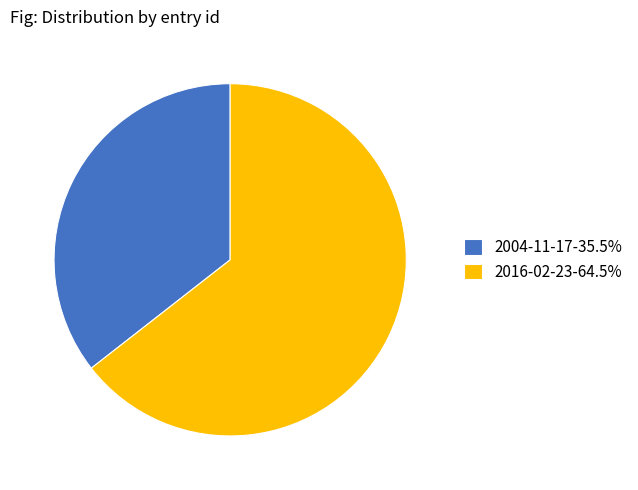

How many segments does this pie chart have?

2